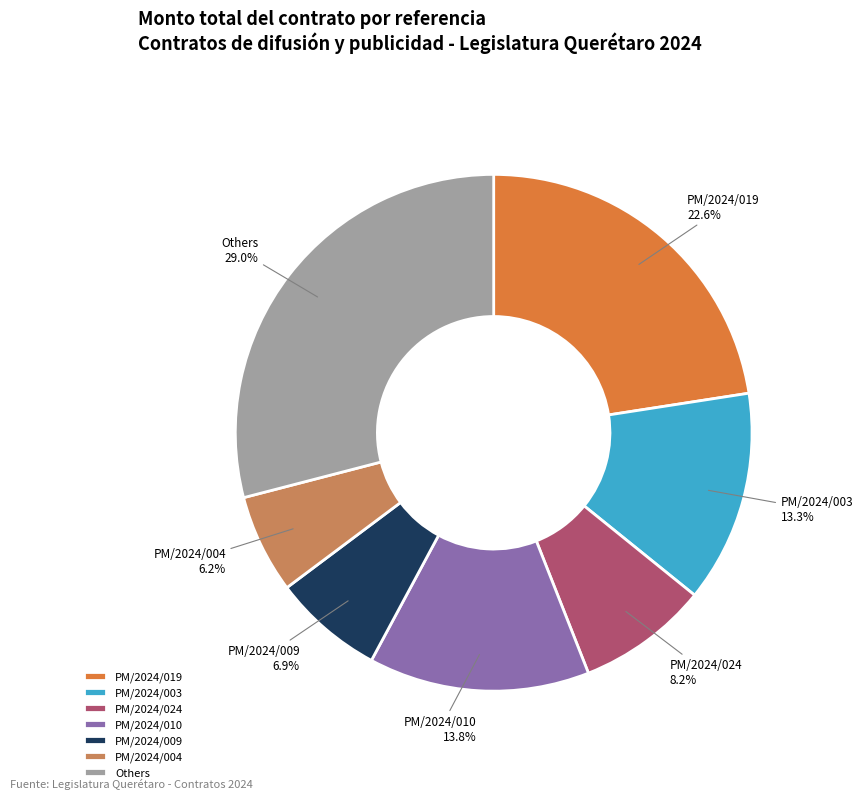

Which has a higher value, PM/2024/024 or PM/2024/009?

PM/2024/024